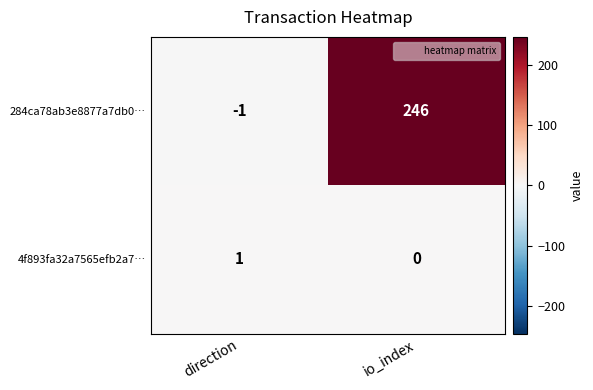

What is the sum of all 284ca78ab3e8877a7db0… values?

245